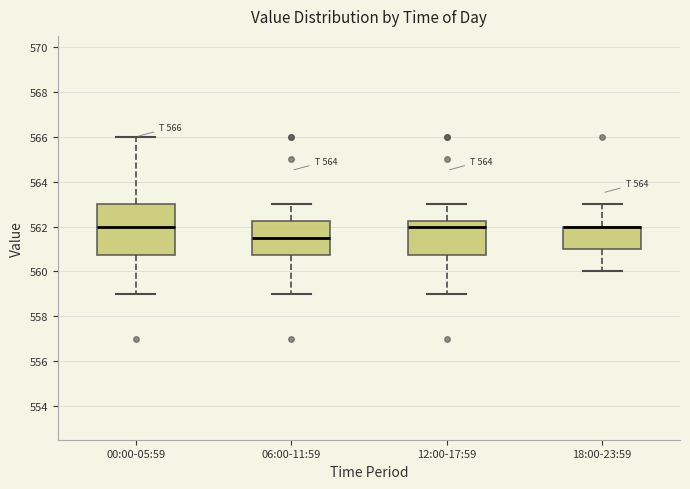

Which box is the tallest, from its lower edge to its upper edge?

00:00-05:59